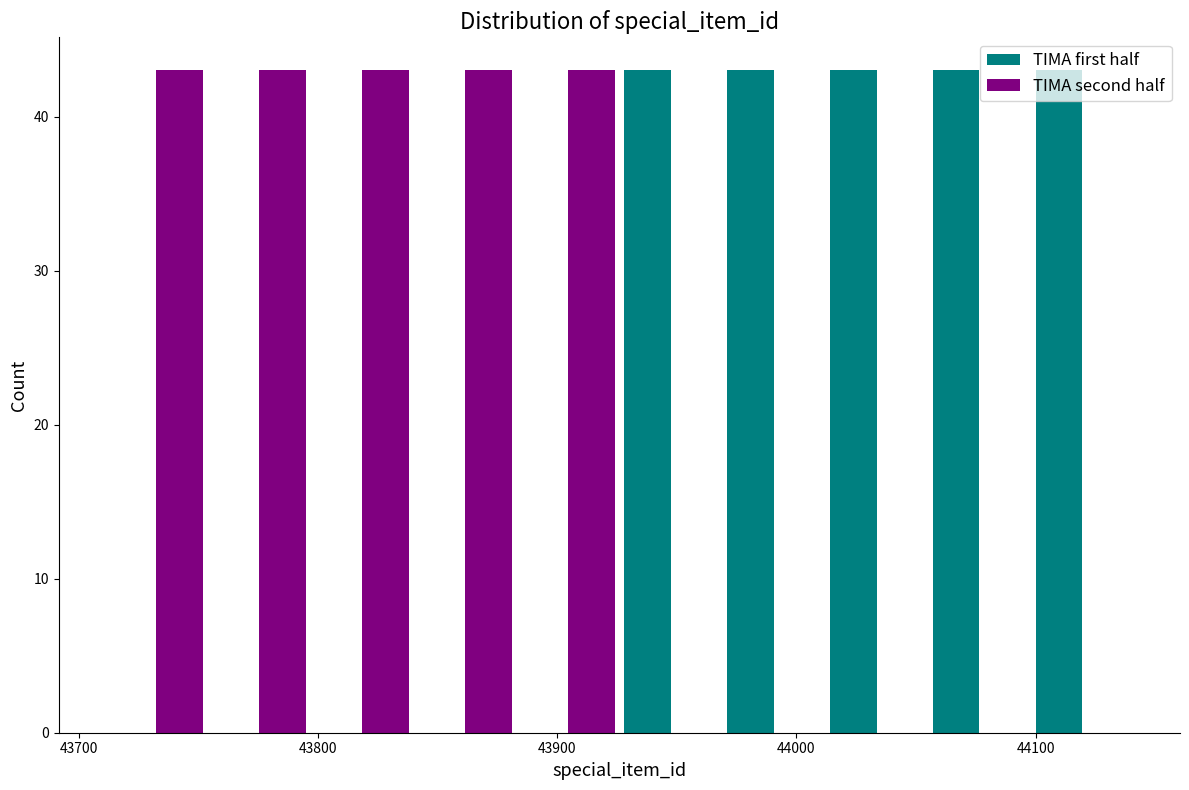

What is the height of the TIMA second half bar covering 43711 to 43754 on the x-axis? Neither the bar edges nor the heights are printed on the chart, so give them approximately, as read against the axes.

43